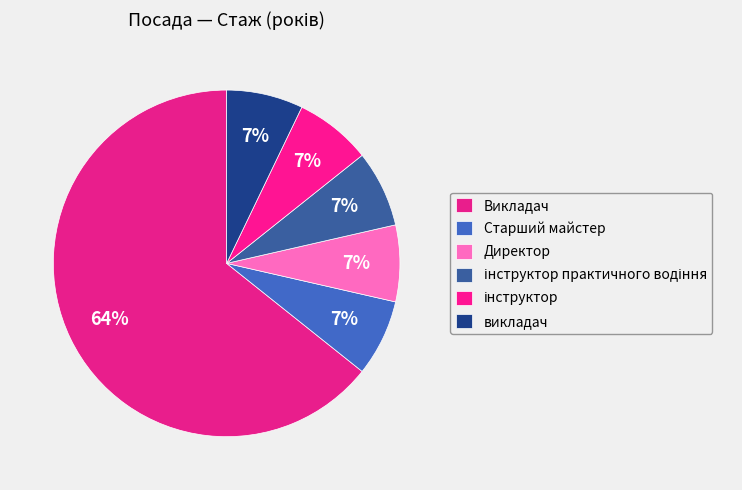

How many slices are in this pie chart?

6